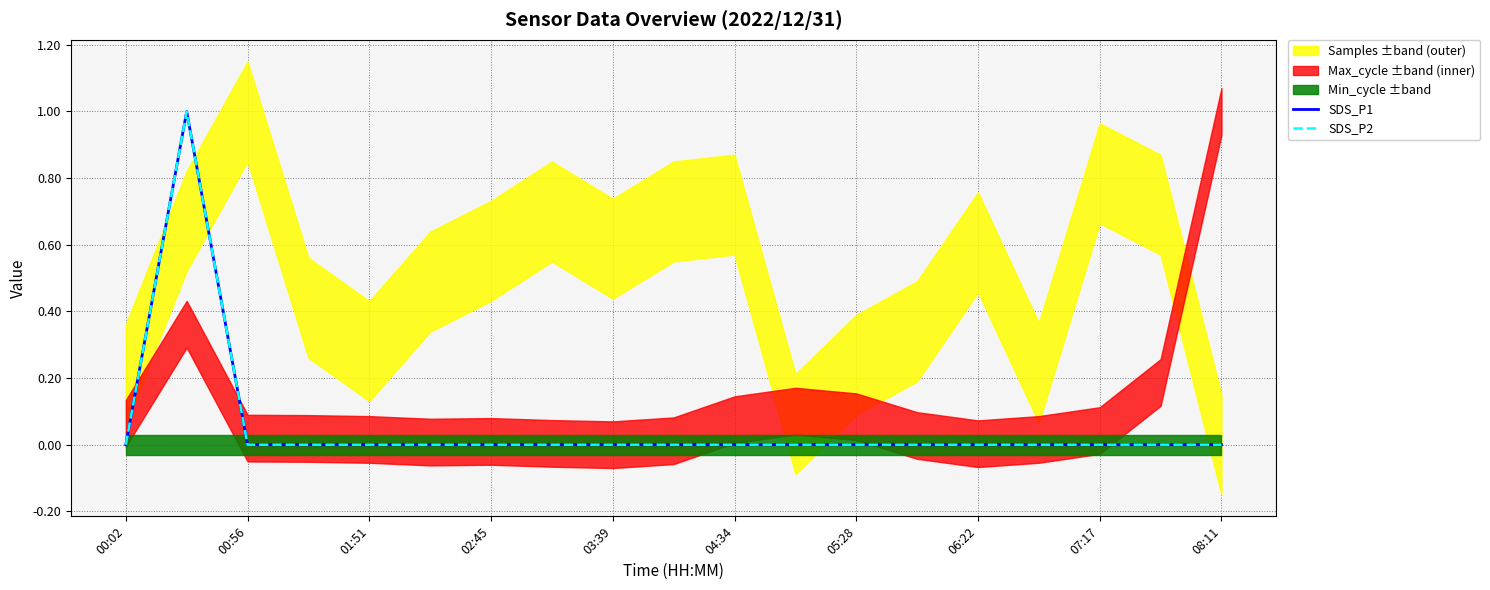

True or false: SDS_P1 has more than 0 points higher than both neighbors.

True